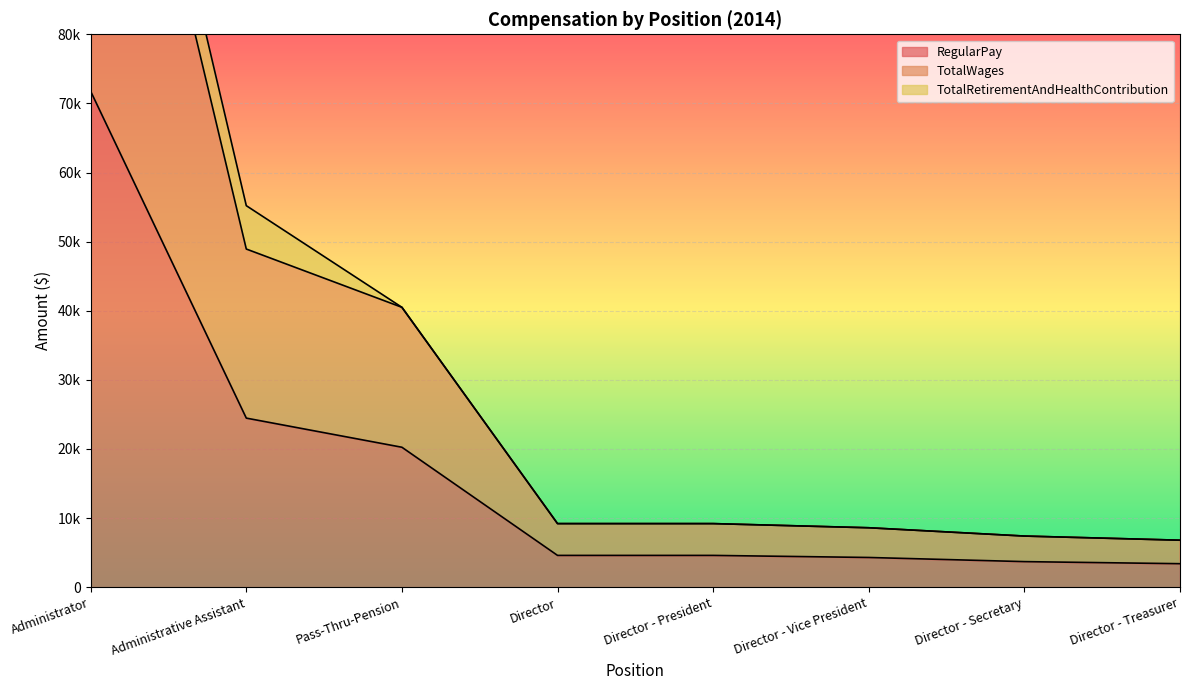

What is the value of the TotalWages point at the 5th from the left?

9200